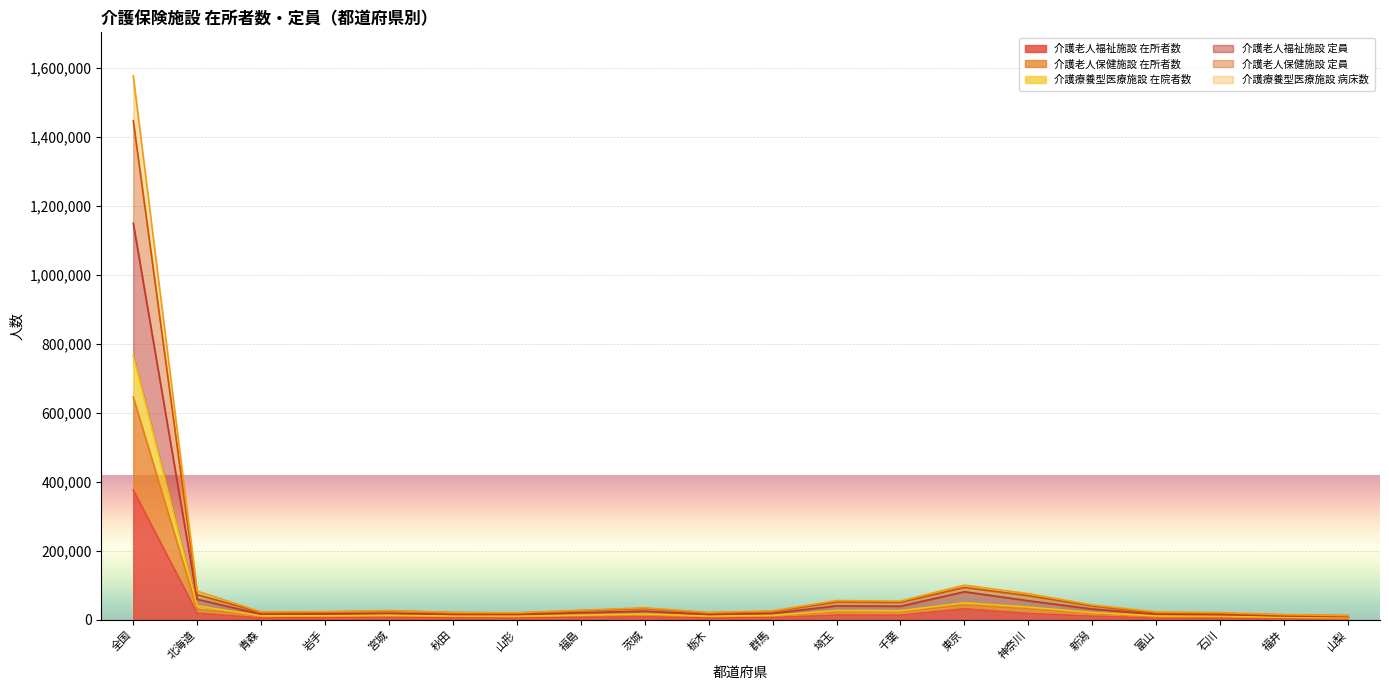

Between 福島 and 茨城, which series saw the biggest shift?

介護療養型医療施設 病床数